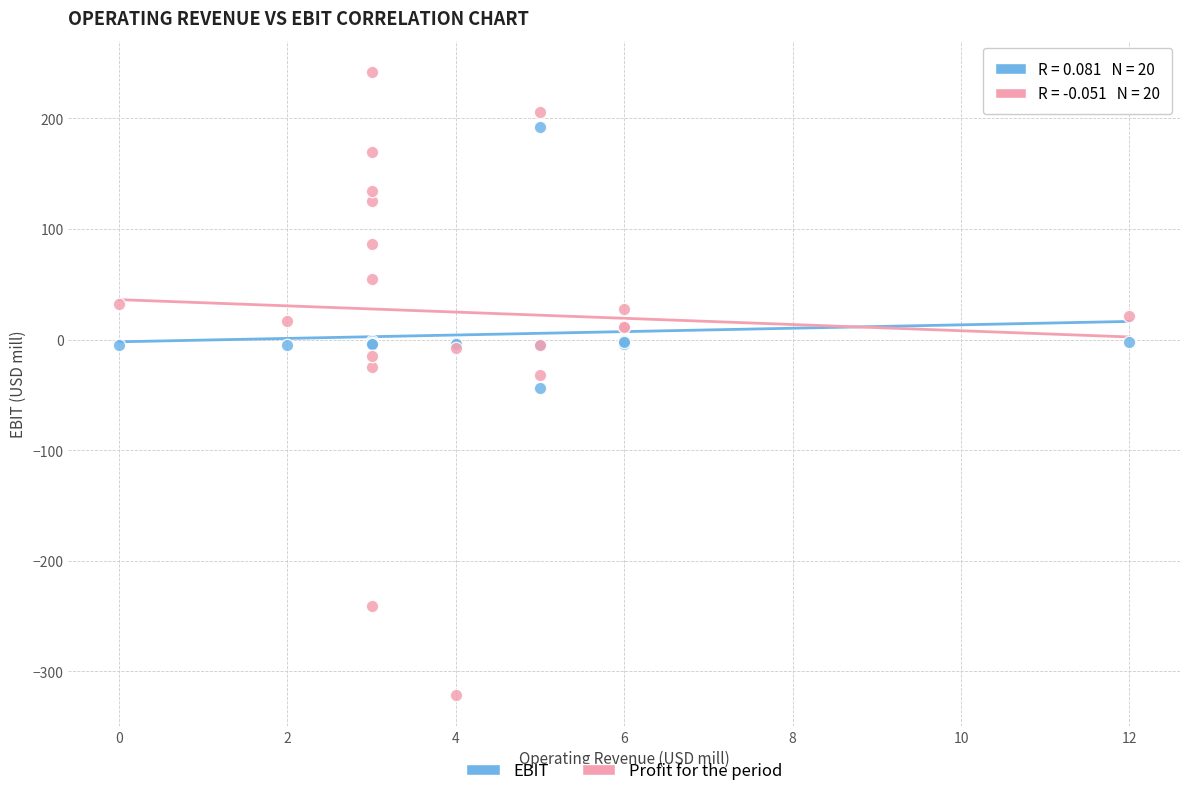

Which series reaches the maximum Y coordinate?

Profit for the period